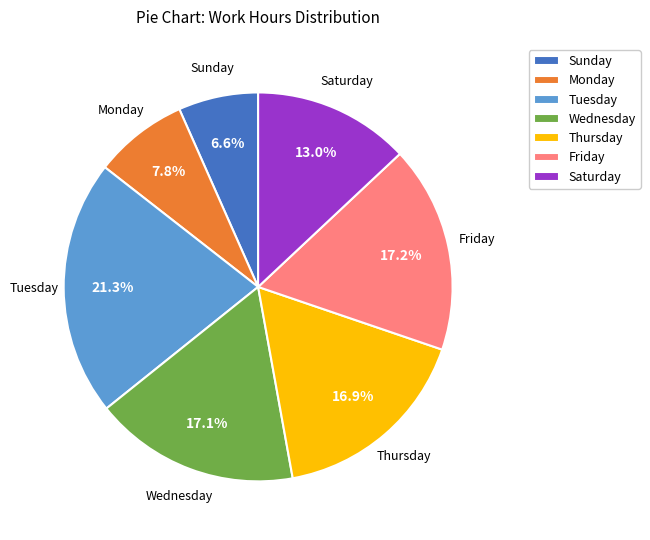

Does any single category account for the majority?

No